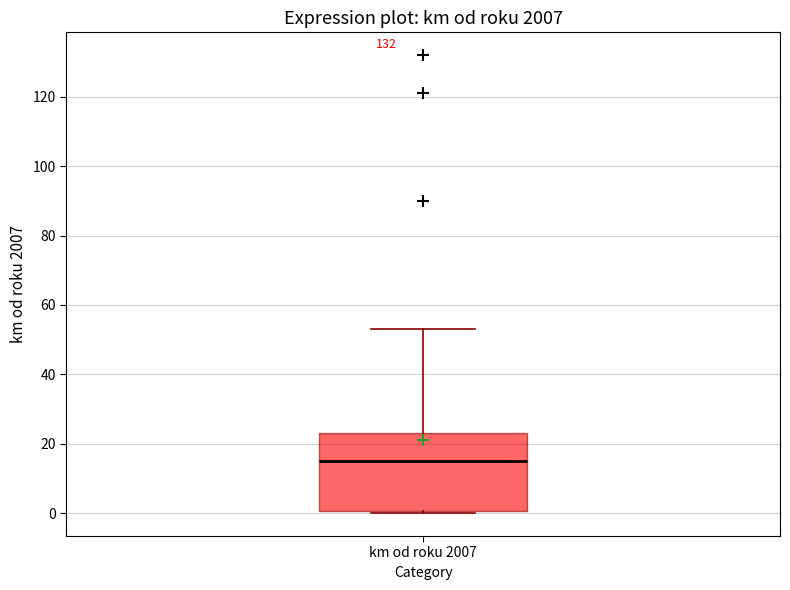

Where is the upper edge of the box for km od roku 2007 on the y-axis? The values are not printed on the chart, so give them approximately, as read against the axis.

24